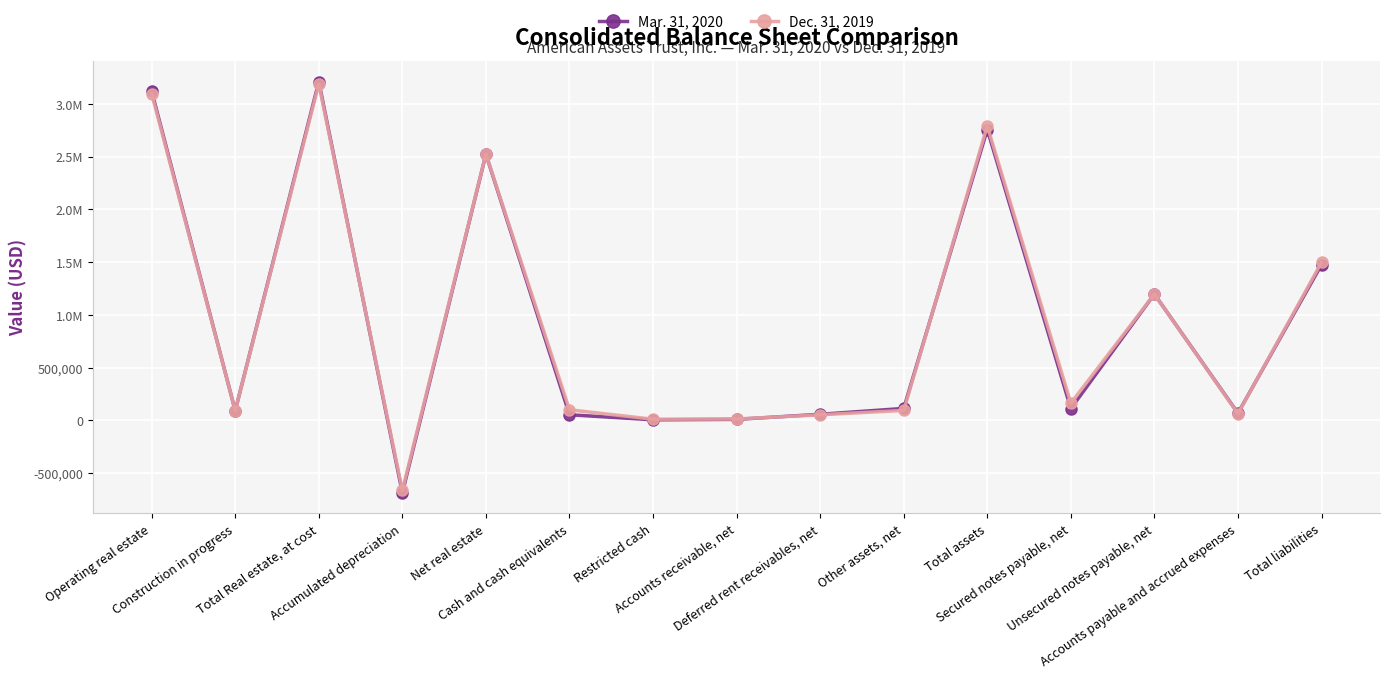

At which category does Dec. 31, 2019 reach its first local peak?

Total Real estate, at cost